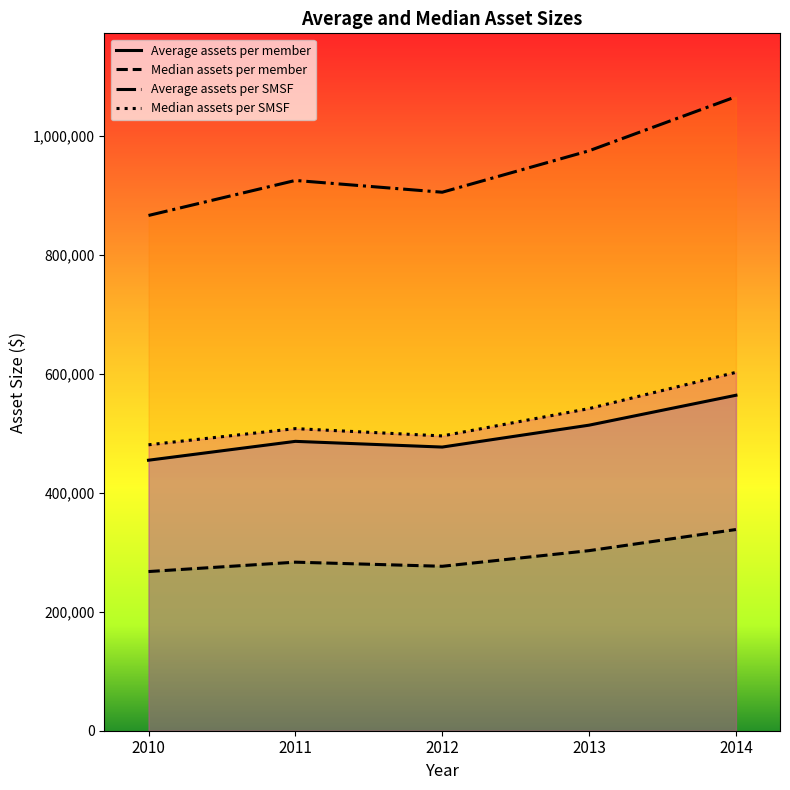

True or false: Median assets per member and Average assets per member cross at least once.

False